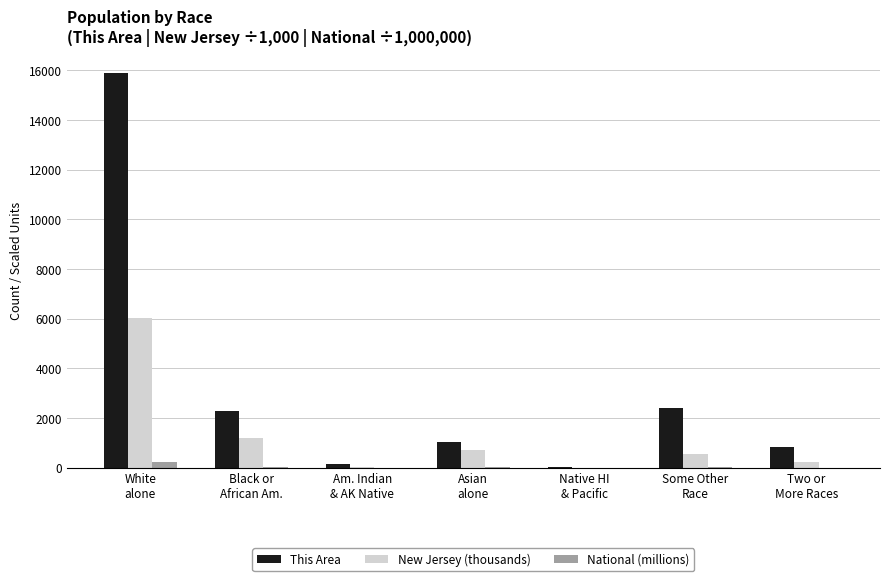

Is the value of This Area at White
alone greater than the value of New Jersey (thousands) at White
alone?

Yes